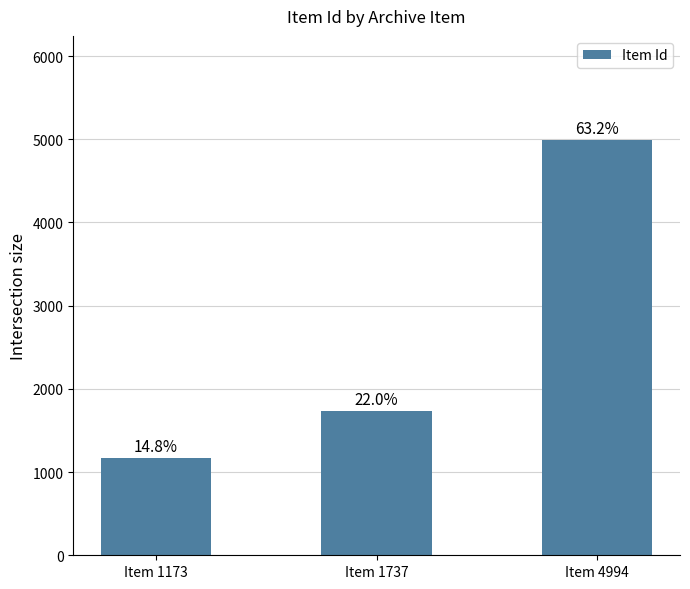

What is the difference between the values at Item 4994 and Item 1737?

3257